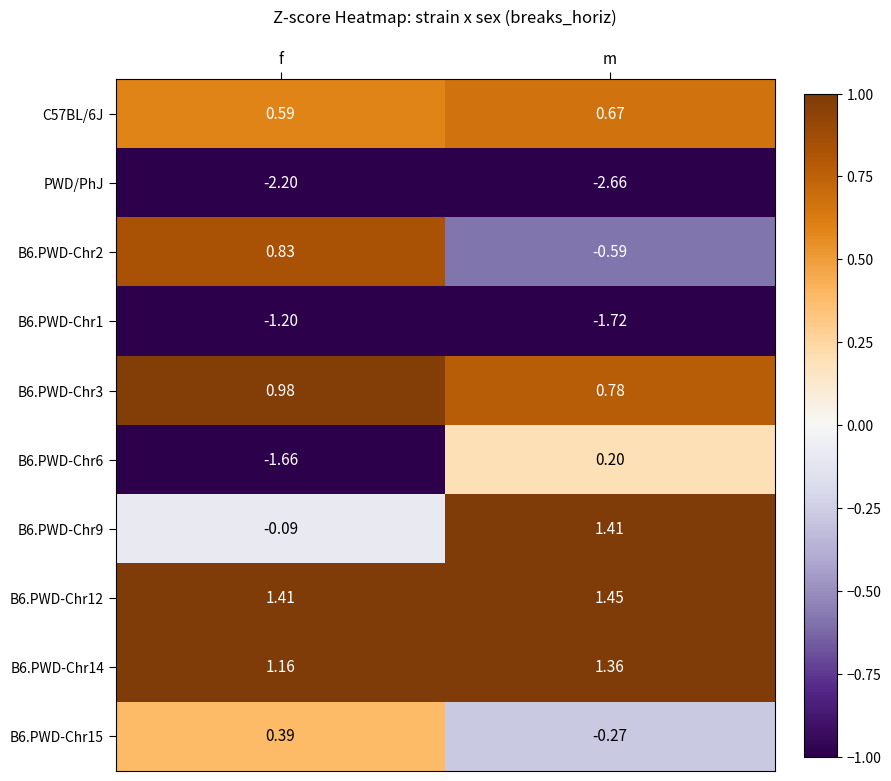

Which category has the highest value in the B6.PWD-Chr9 series?

m